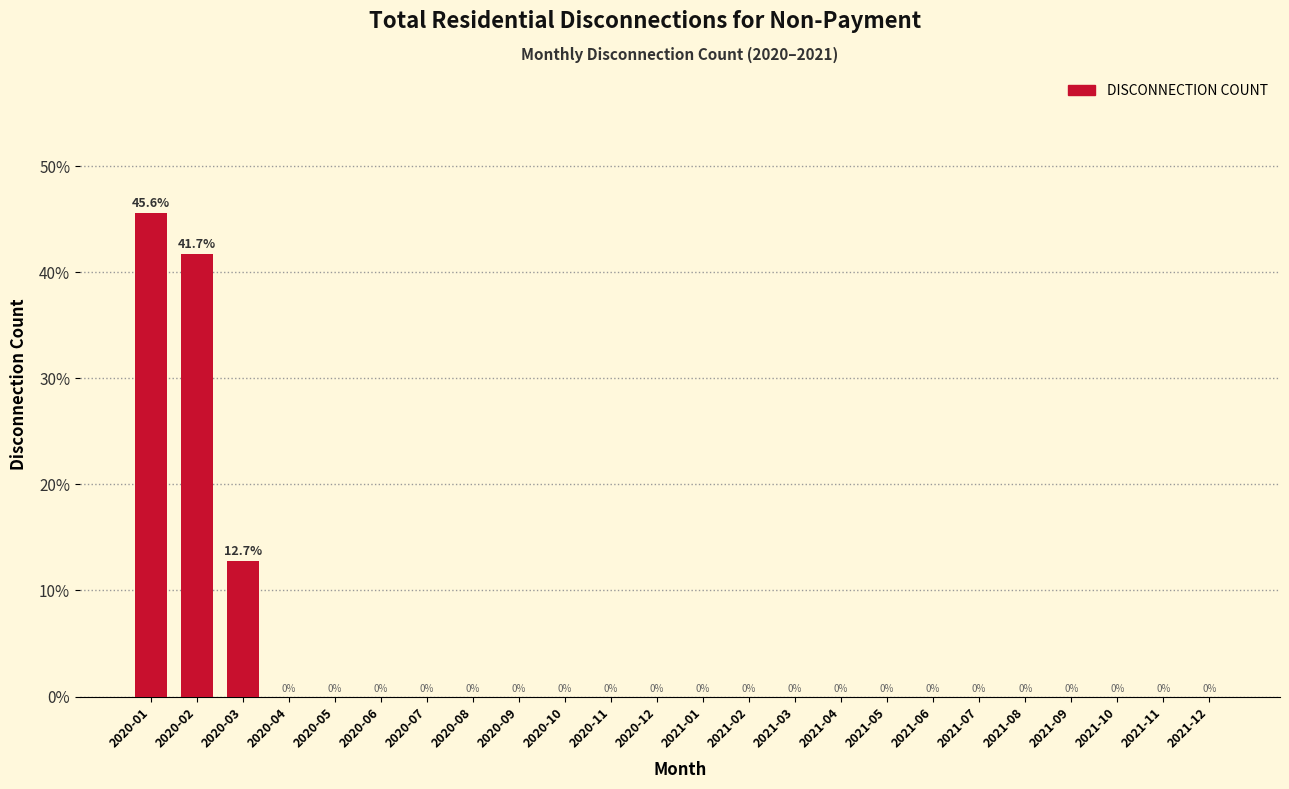

Reading right to left, list all the values displayed in this chart.

2021-12=0.0	2021-11=0.0	2021-10=0.0	2021-09=0.0	2021-08=0.0	2021-07=0.0	2021-06=0.0	2021-05=0.0	2021-04=0.0	2021-03=0.0	2021-02=0.0	2021-01=0.0	2020-12=0.0	2020-11=0.0	2020-10=0.0	2020-09=0.0	2020-08=0.0	2020-07=0.0	2020-06=0.0	2020-05=0.0	2020-04=0.0	2020-03=12.7	2020-02=41.7	2020-01=45.6